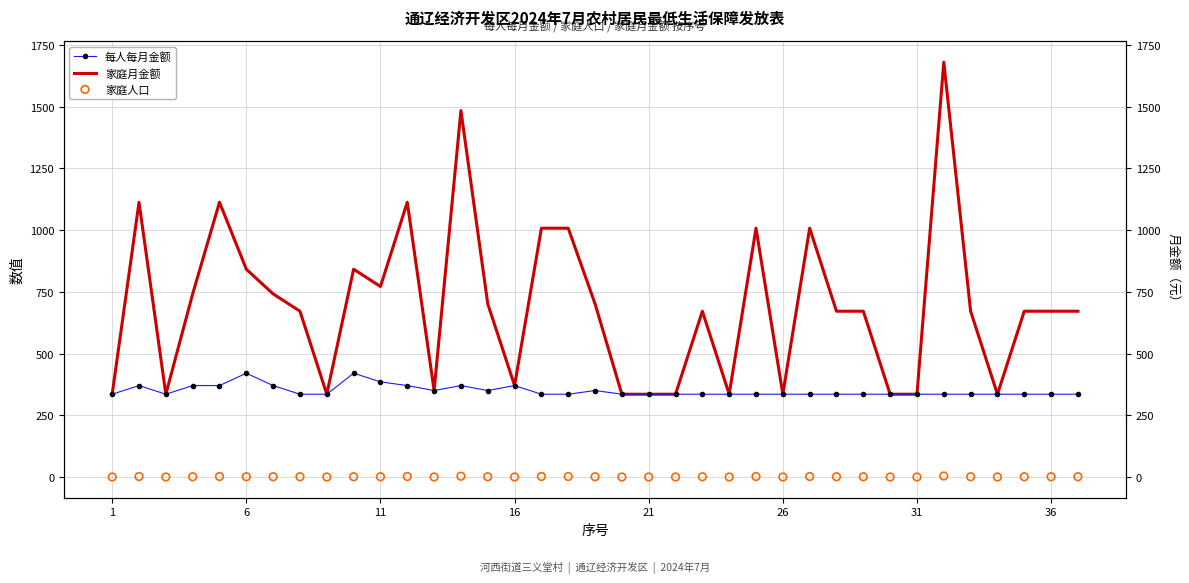

Which series has the widest spread of Y values?

家庭月金额